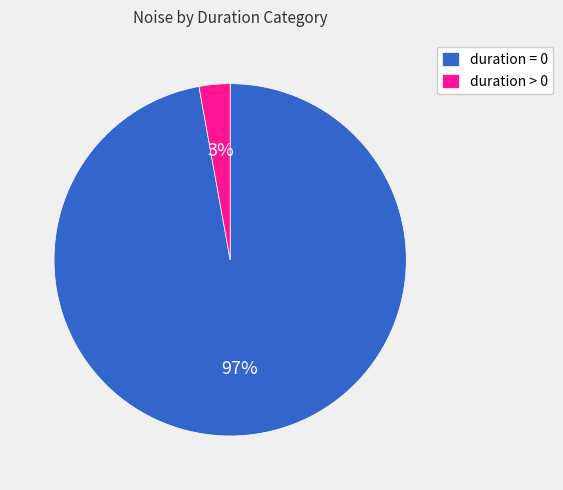

Which category has the smallest portion of the pie?

duration > 0